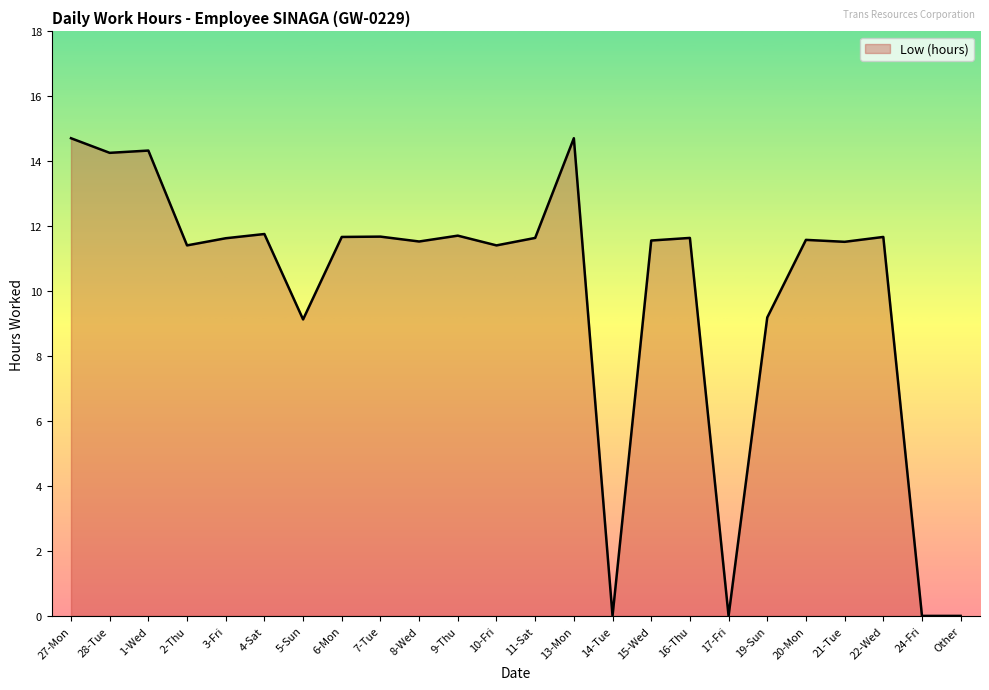

What is the maximum value shown in the chart?

14.7